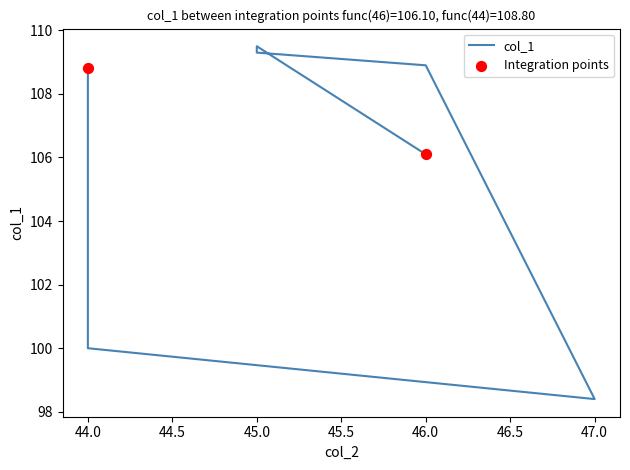

What is the change in value from 45 to 44?

-9.3